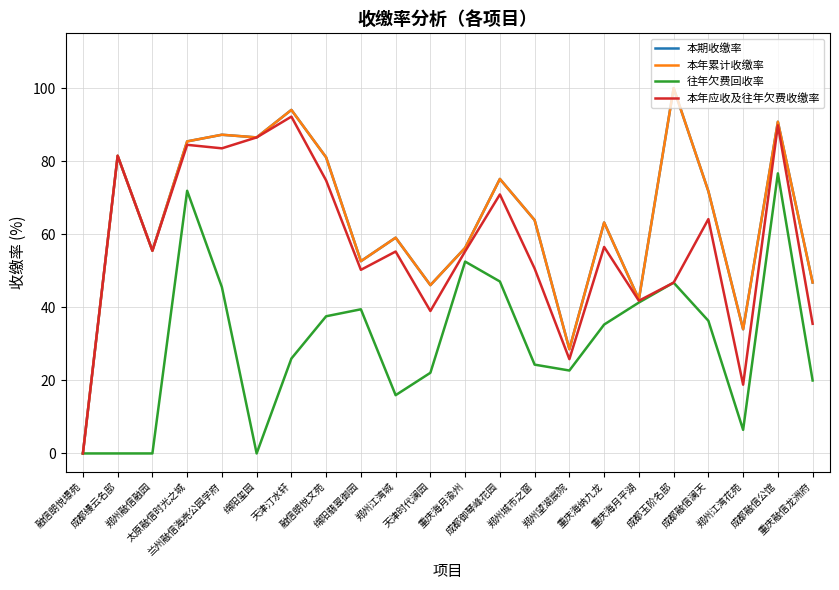

Does the chart have visible grid lines?

Yes